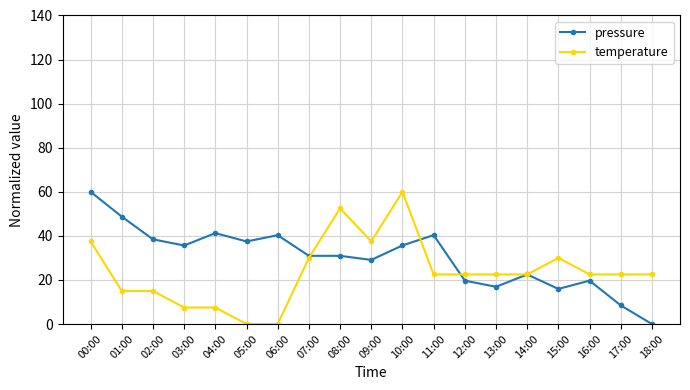

What is the value of the temperature point at the 10th from the left?

37.5